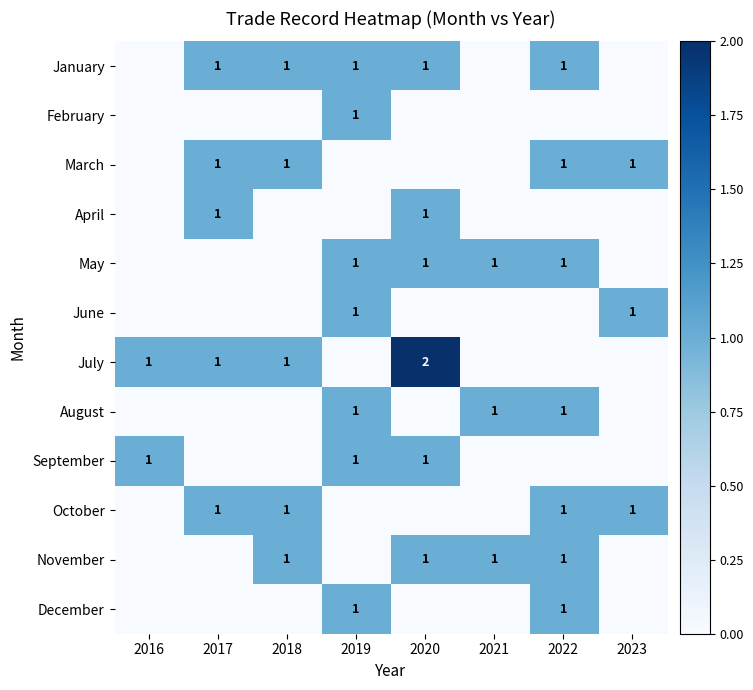

Is it true that July equals 0 at 2016?

False